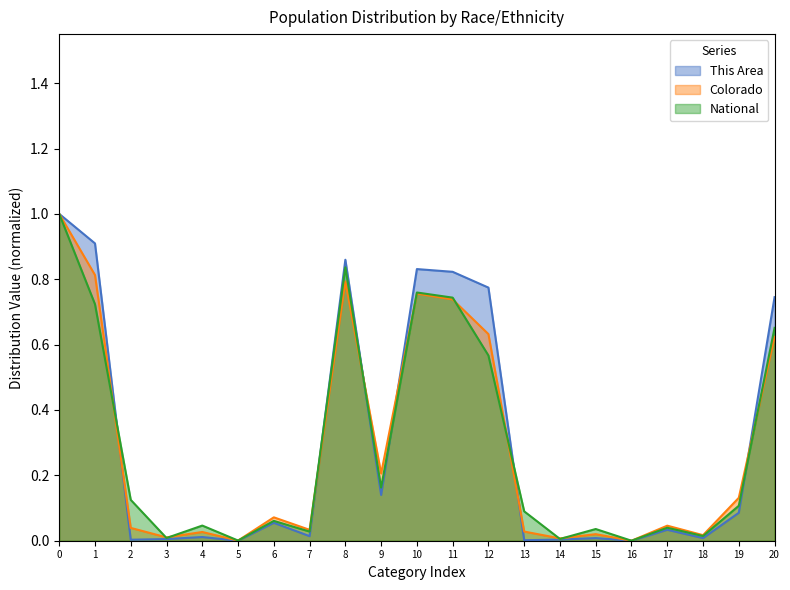

What are all the series names shown in the legend?

This Area, Colorado, National